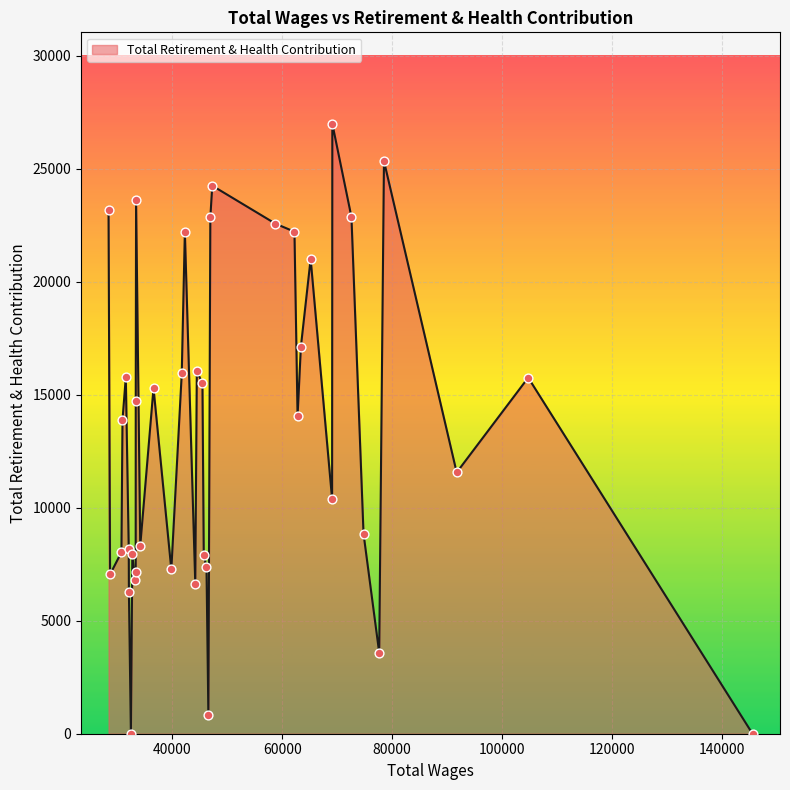

What is the difference between the maximum and minimum values?

26979